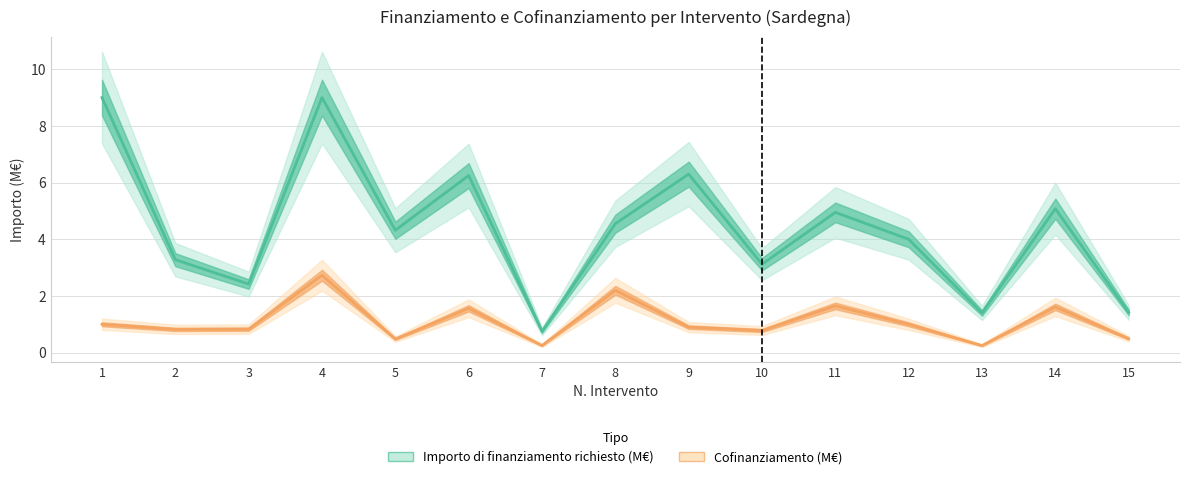

List the series in order of their peak value, highest first.

Importo di finanziamento richiesto (M€), Cofinanziamento (M€)